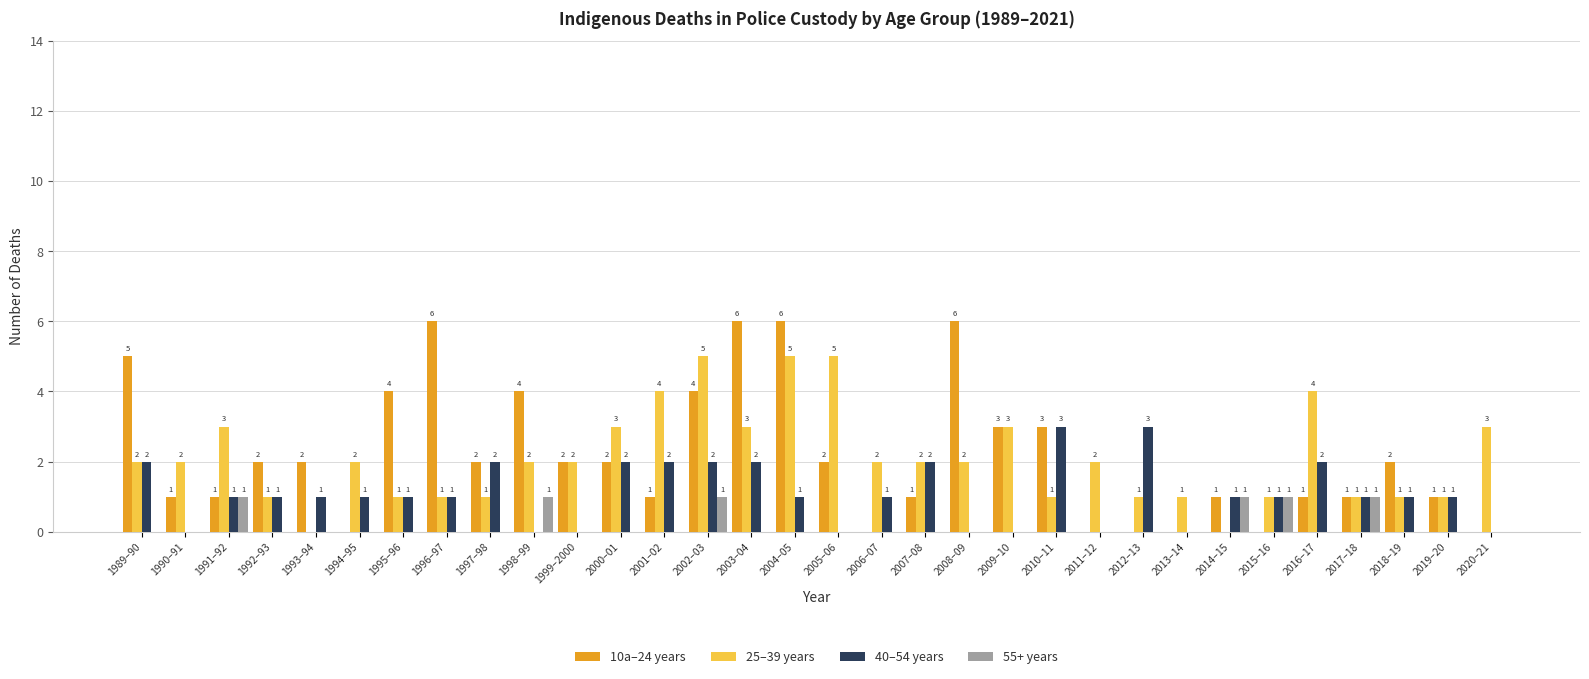

Are the bars horizontal?

No